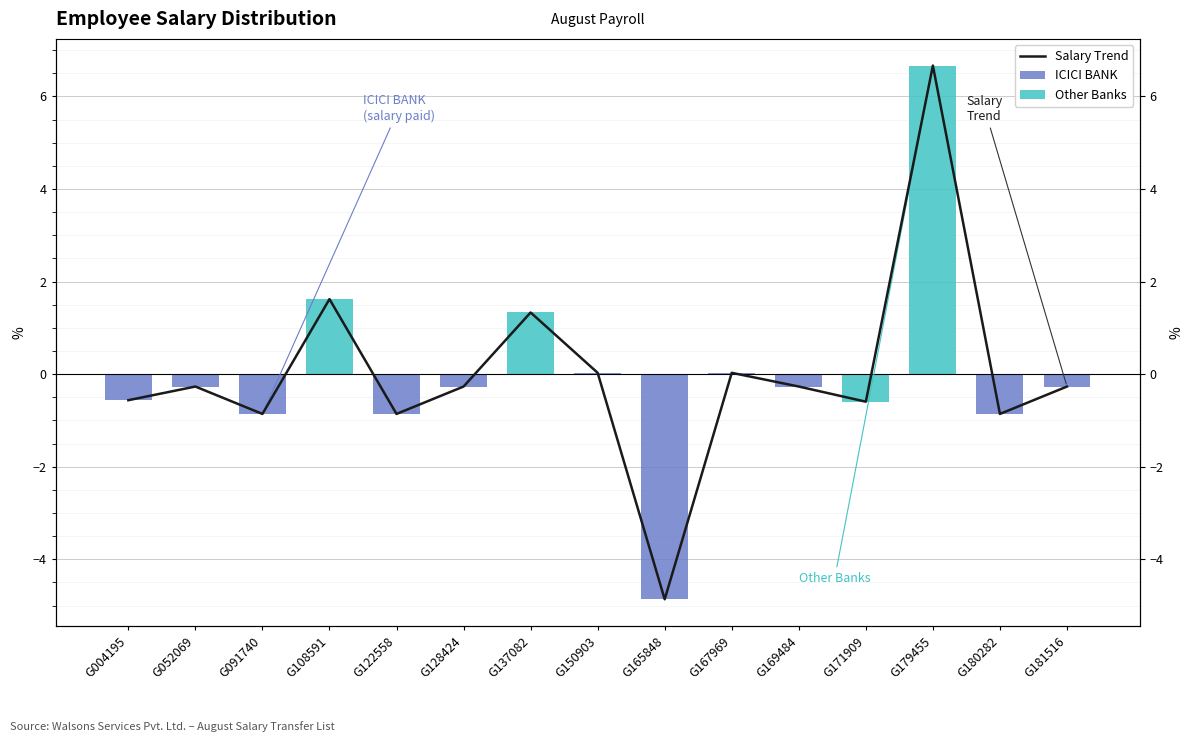

What are all the series names shown in the legend?

Salary Trend, ICICI BANK, Other Banks